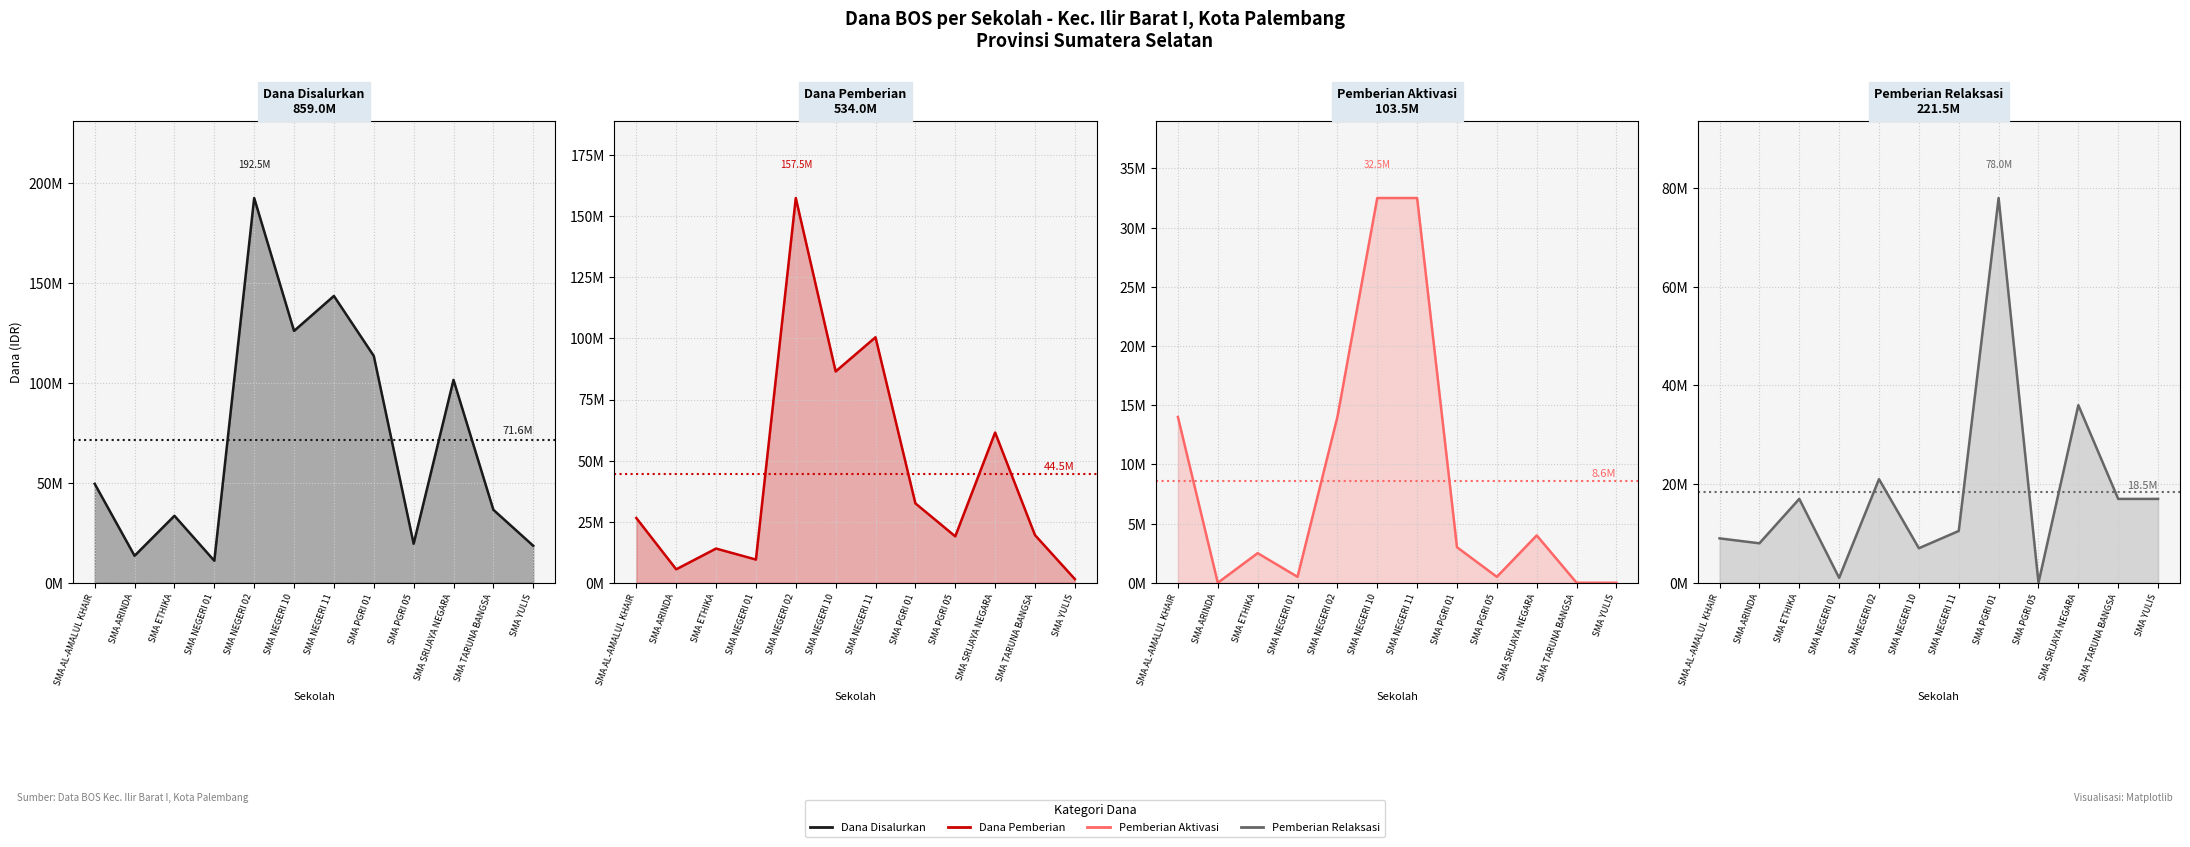

Where is Pemberian Relaksasi nearest to the value 39000000?

SMA SRIJAYA NEGARA